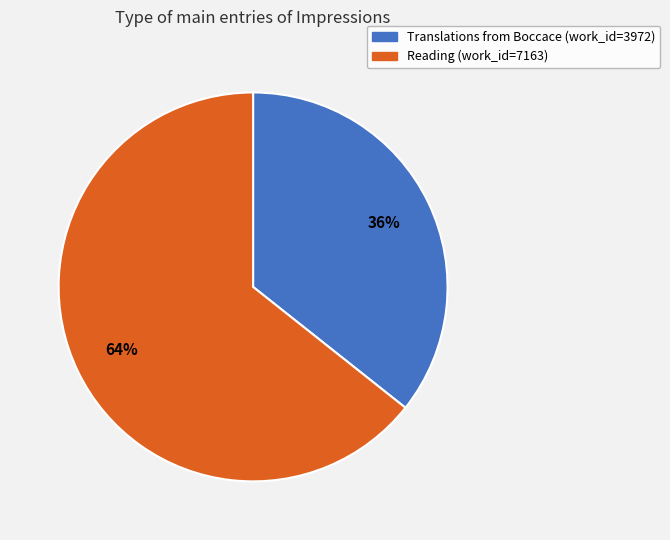

True or false: Reading (work_id=7163) accounts for 78% of the total.

False